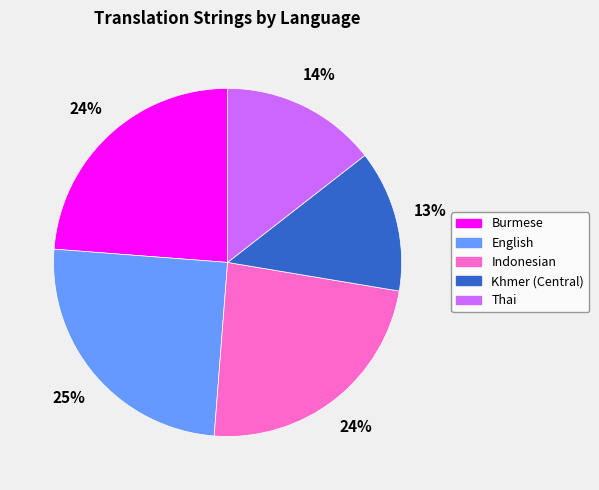

Does English represent more than half of the total?

No